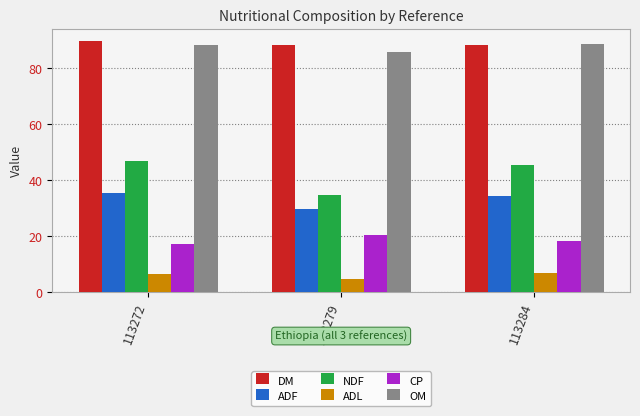

What is the maximum value for CP?

20.2